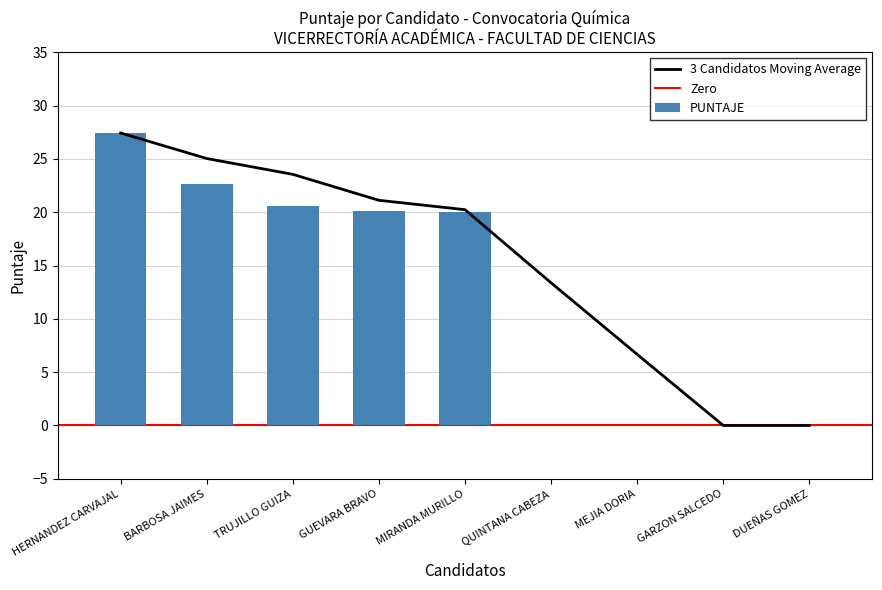

At which label is the value closest to 13?

MIRANDA MURILLO